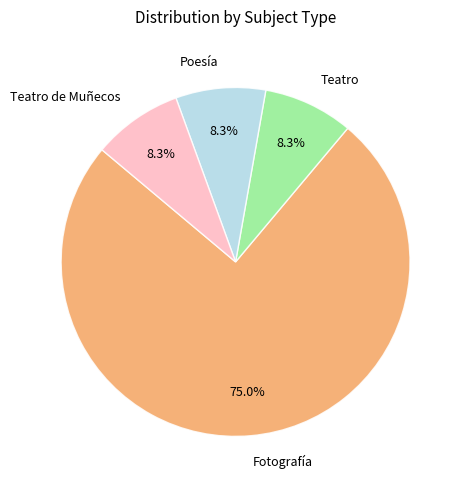

What portion of the pie excludes Teatro?

91.7%